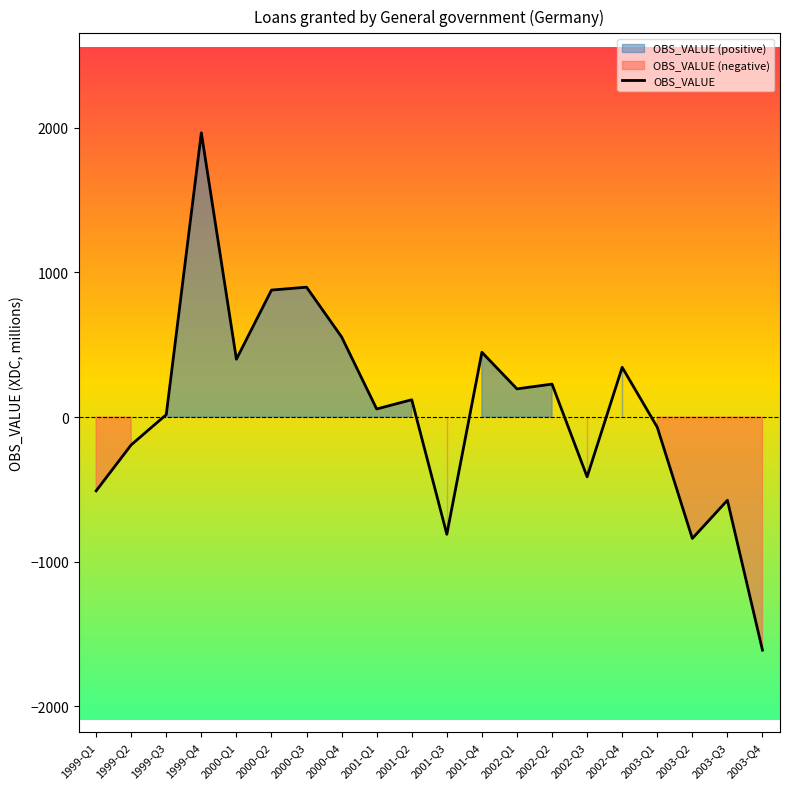

At which category does the data reach its first local valley?

2000-Q1